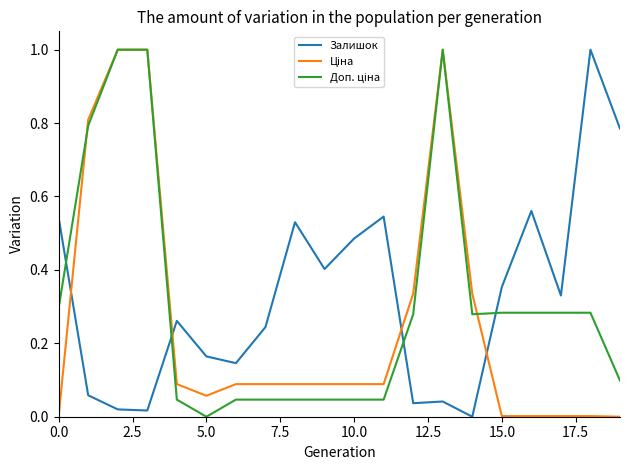

How many lines are shown in the chart?

3